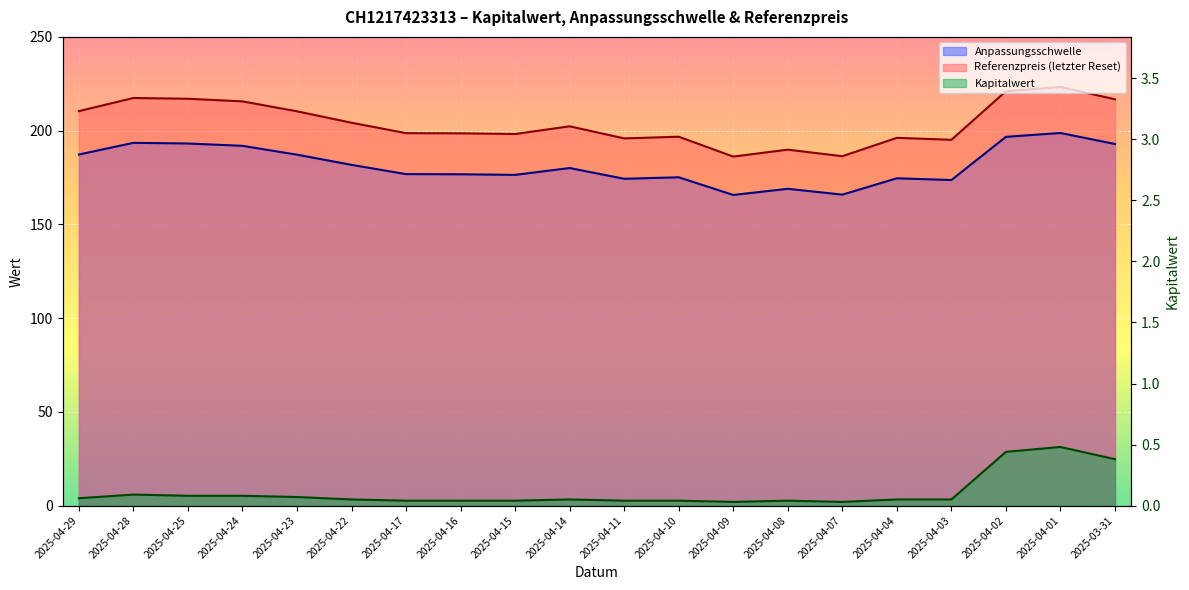

True or false: Referenzpreis has more than 2 interior local peaks.

True